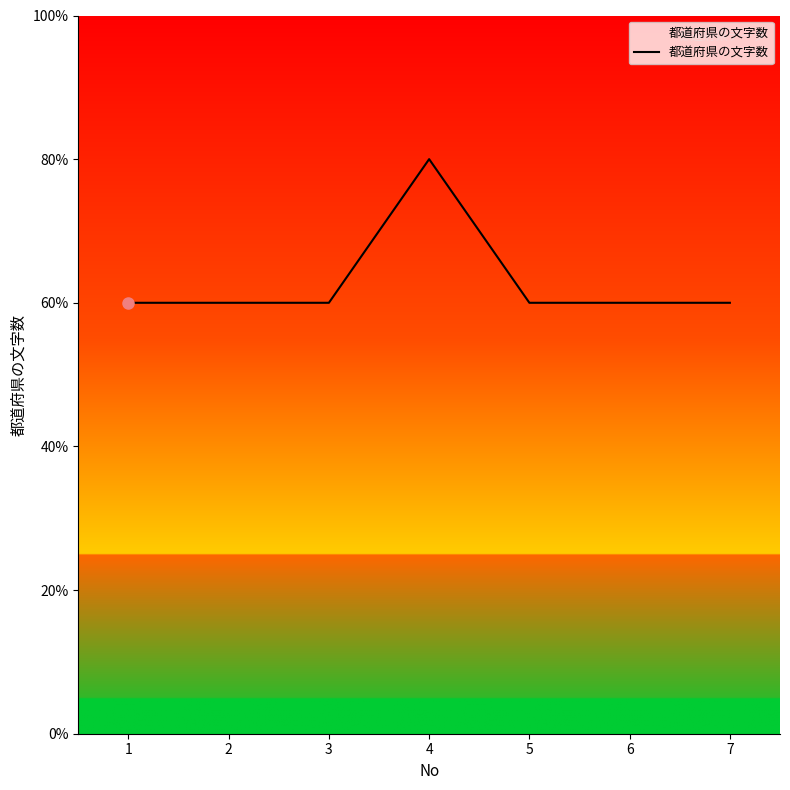

Does the chart display data point markers on the line(s)?

No